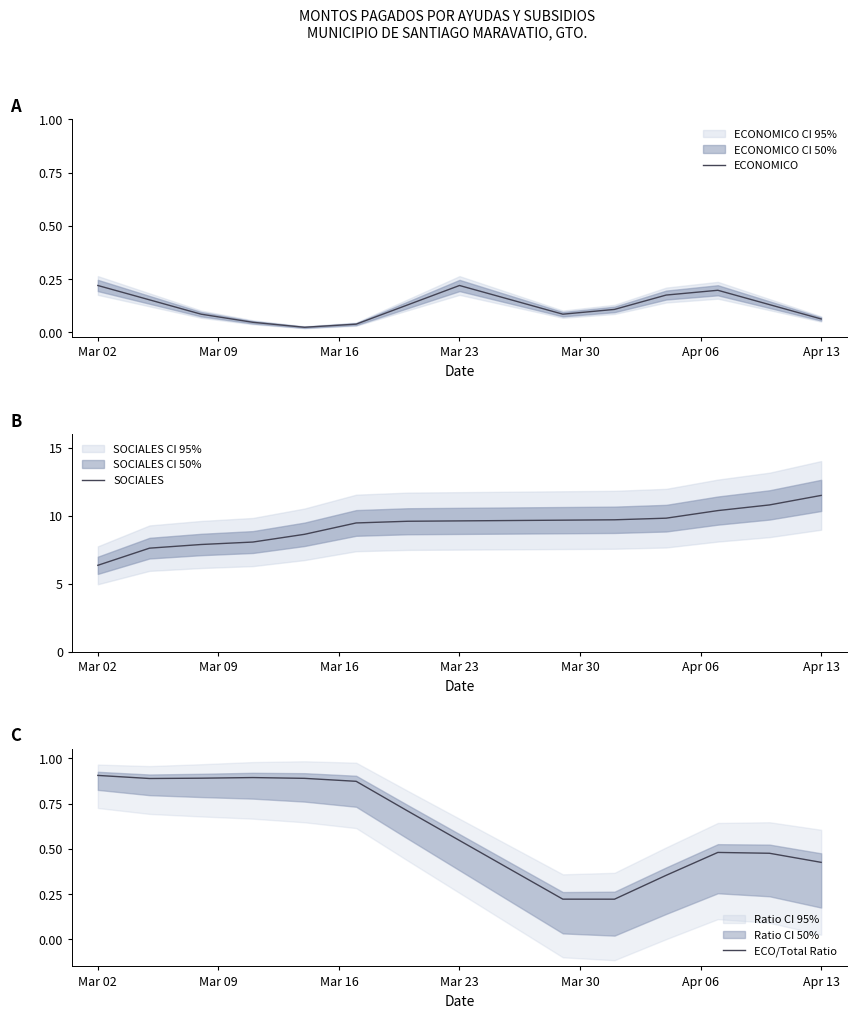

Reading left to right, extract all data points from this chart.

ECONOMICO: 0.2	0.2	0.1	0.0	0.0	0.0	0.1	0.2	0.2	0.1	0.1	0.2	0.2	0.1	0.1
SOCIALES: 6.4	7.6	7.9	8.1	8.6	9.5	9.6	9.6	9.6	9.7	9.7	9.8	10.4	10.8	11.5
ECO/Total Ratio: 0.9	0.9	0.9	0.9	0.9	0.9	0.7	0.5	0.4	0.2	0.2	0.4	0.5	0.5	0.4